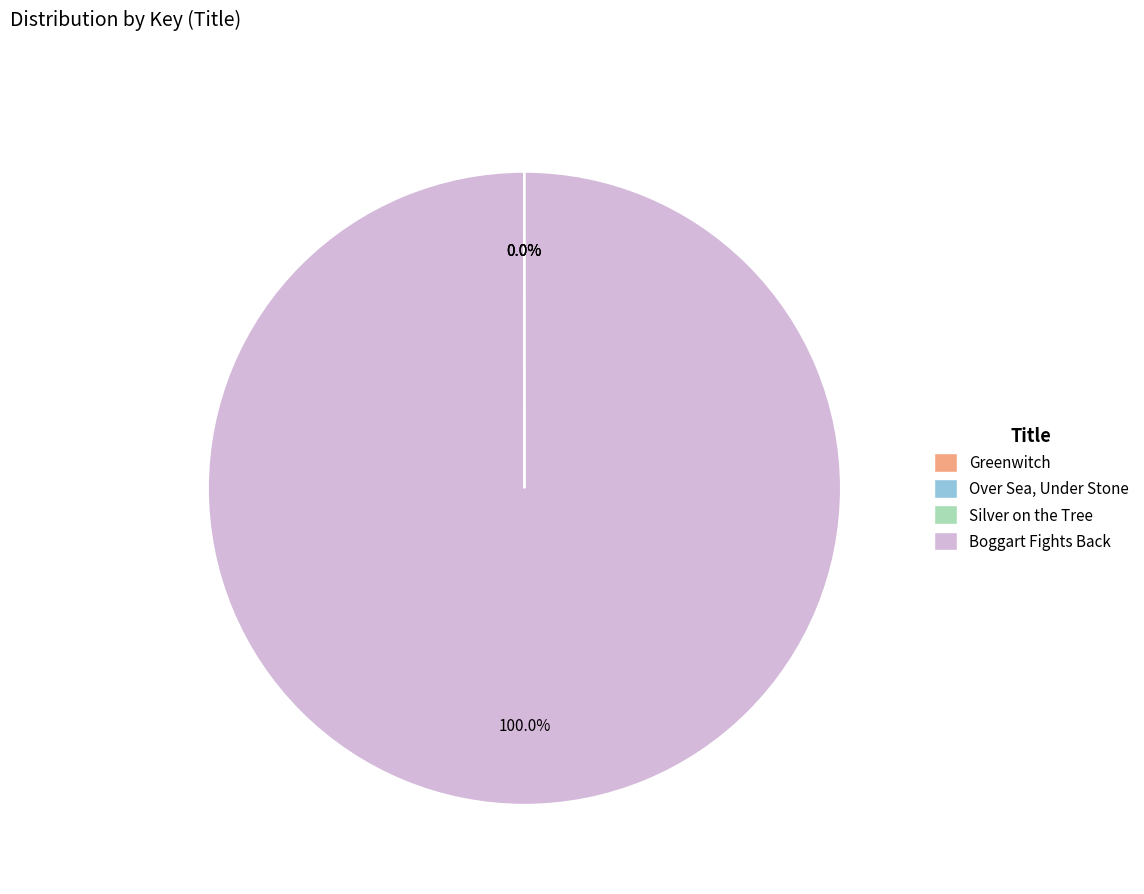

Does any single category account for the majority?

Yes